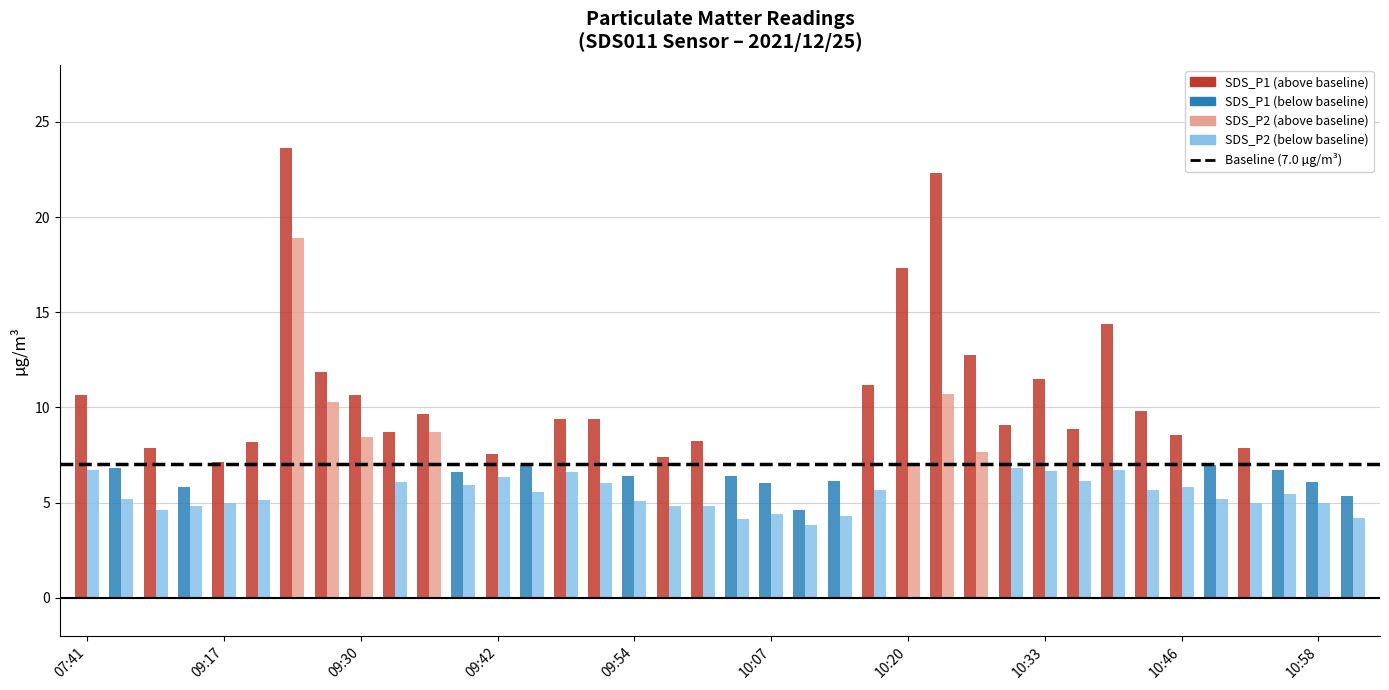

At which label is SDS_P1 closest to 14?

10:39